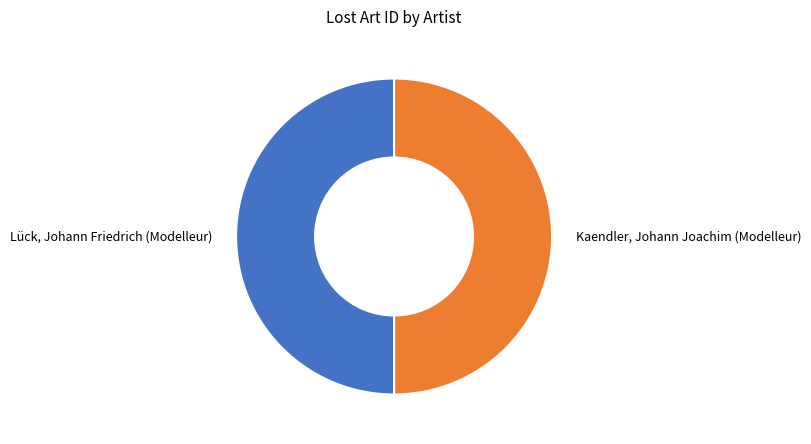

Do Kaendler, Johann Joachim (Modelleur) and Lück, Johann Friedrich (Modelleur) together represent more than half of the pie?

Yes